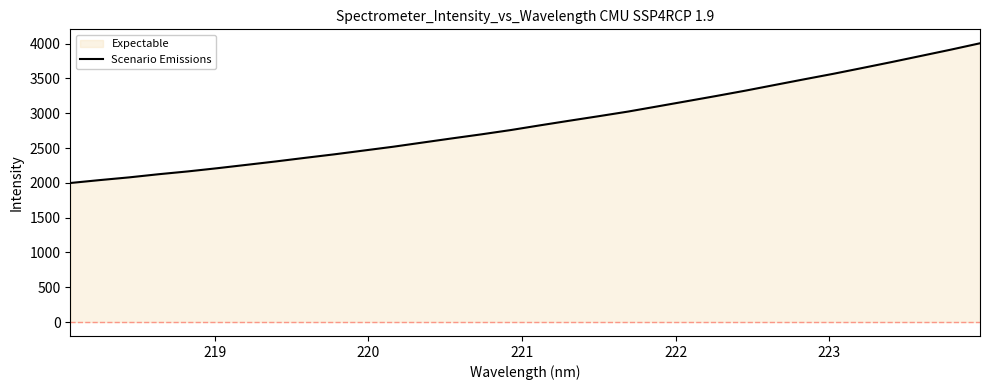

What is the minimum value shown in the chart?

1997.8